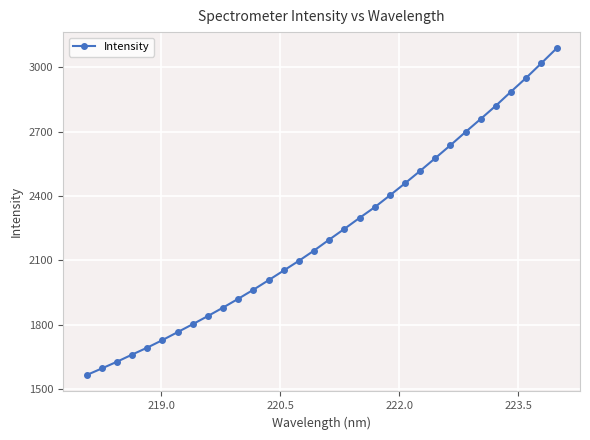

What is the greatest value displayed?

3087.7